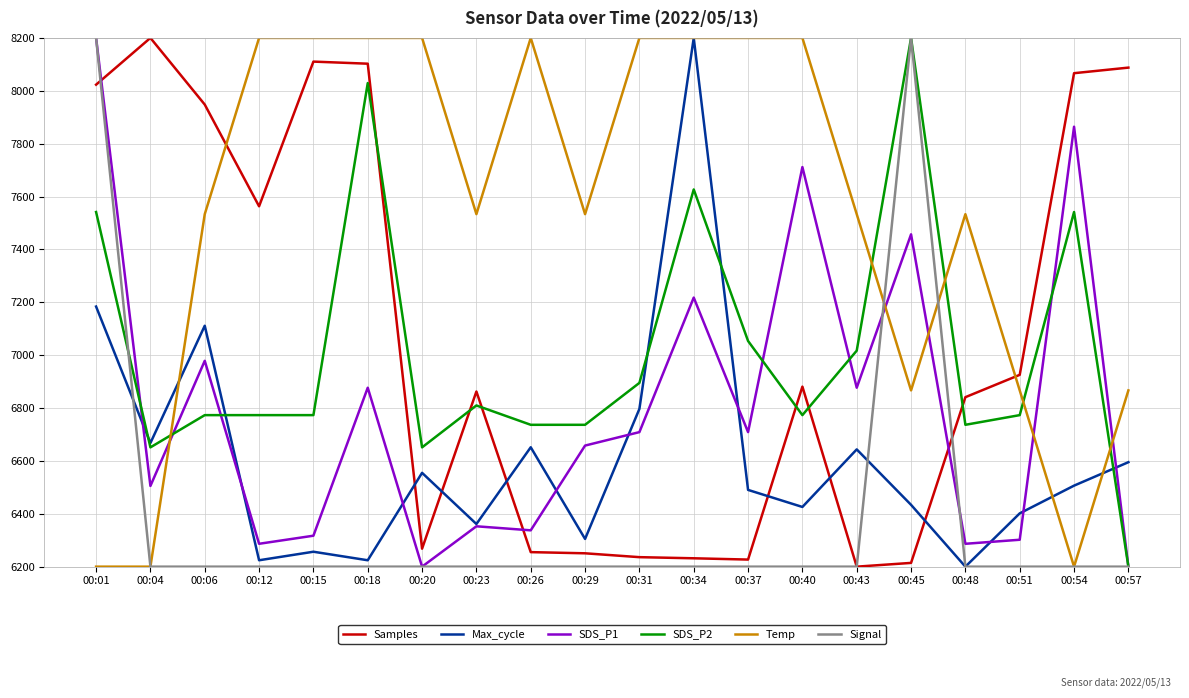

True or false: Signal and Temp cross at least once.

True